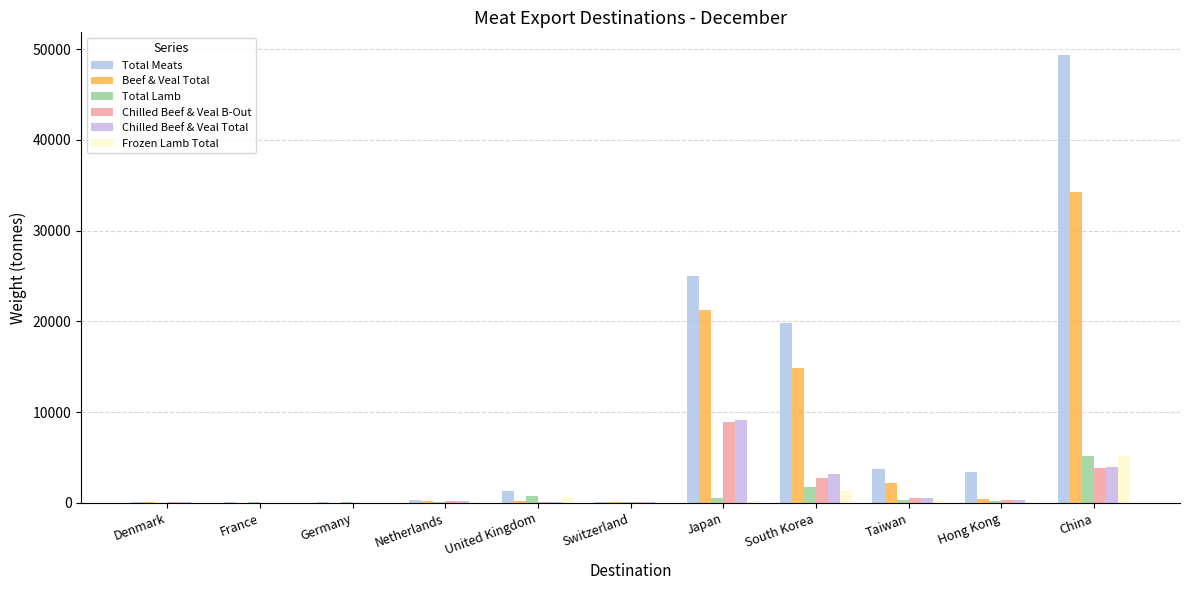

Are the bars horizontal?

No